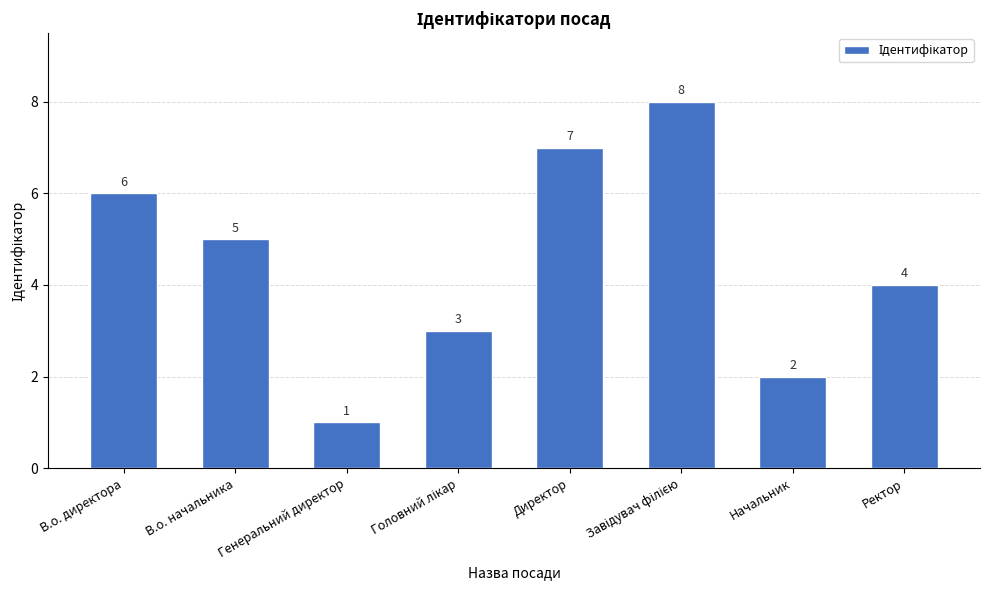

What is the minimum value shown in the chart?

1